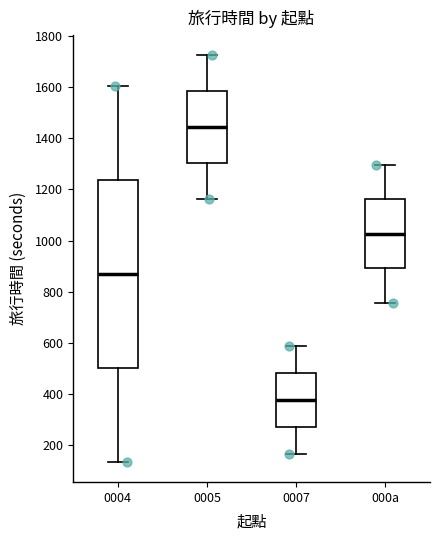

Which box's median line is the highest?

0005